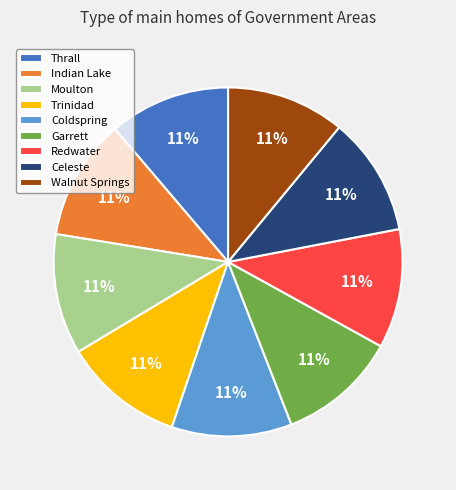

To the nearest percent, what is the average slice percentage?

11%